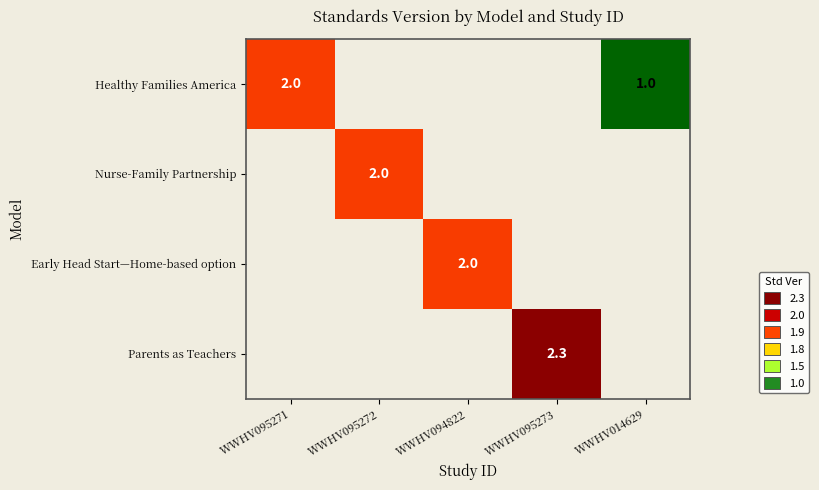

True or false: Nurse-Family Partnership has a value of 1.3 at WWHV095272.

False